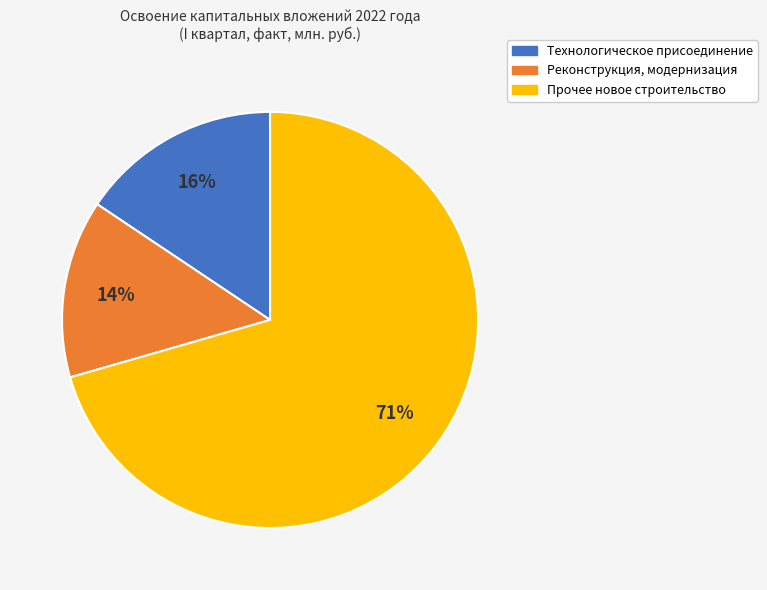

Does any single category account for the majority?

Yes